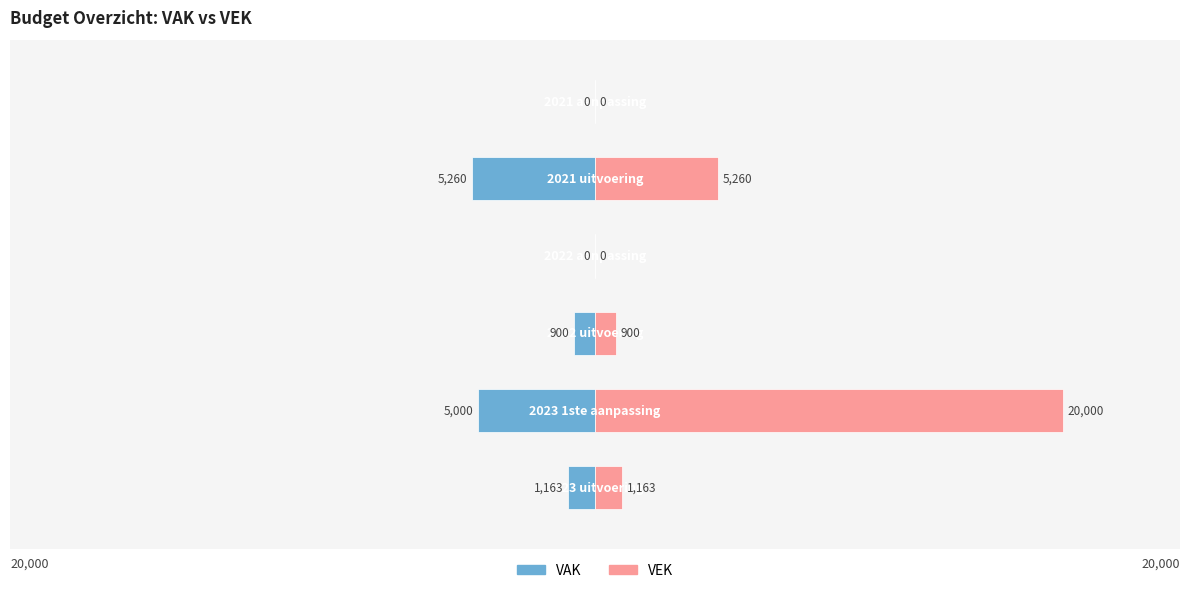

What are all the series names shown in the legend?

VAK, VEK